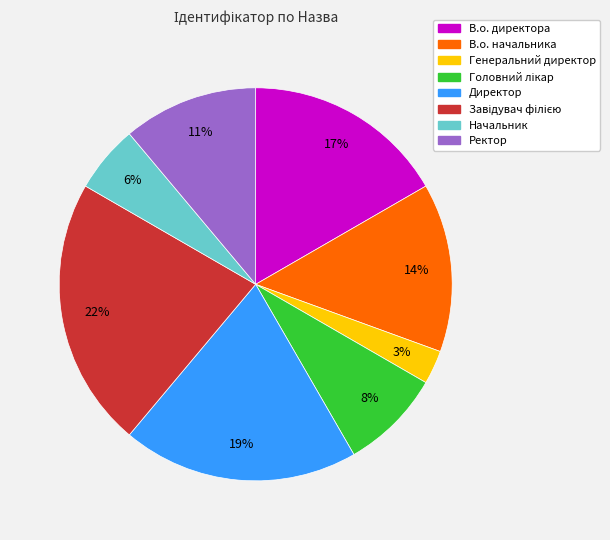

What percentage is the Генеральний директор slice, to the nearest percent?

3%